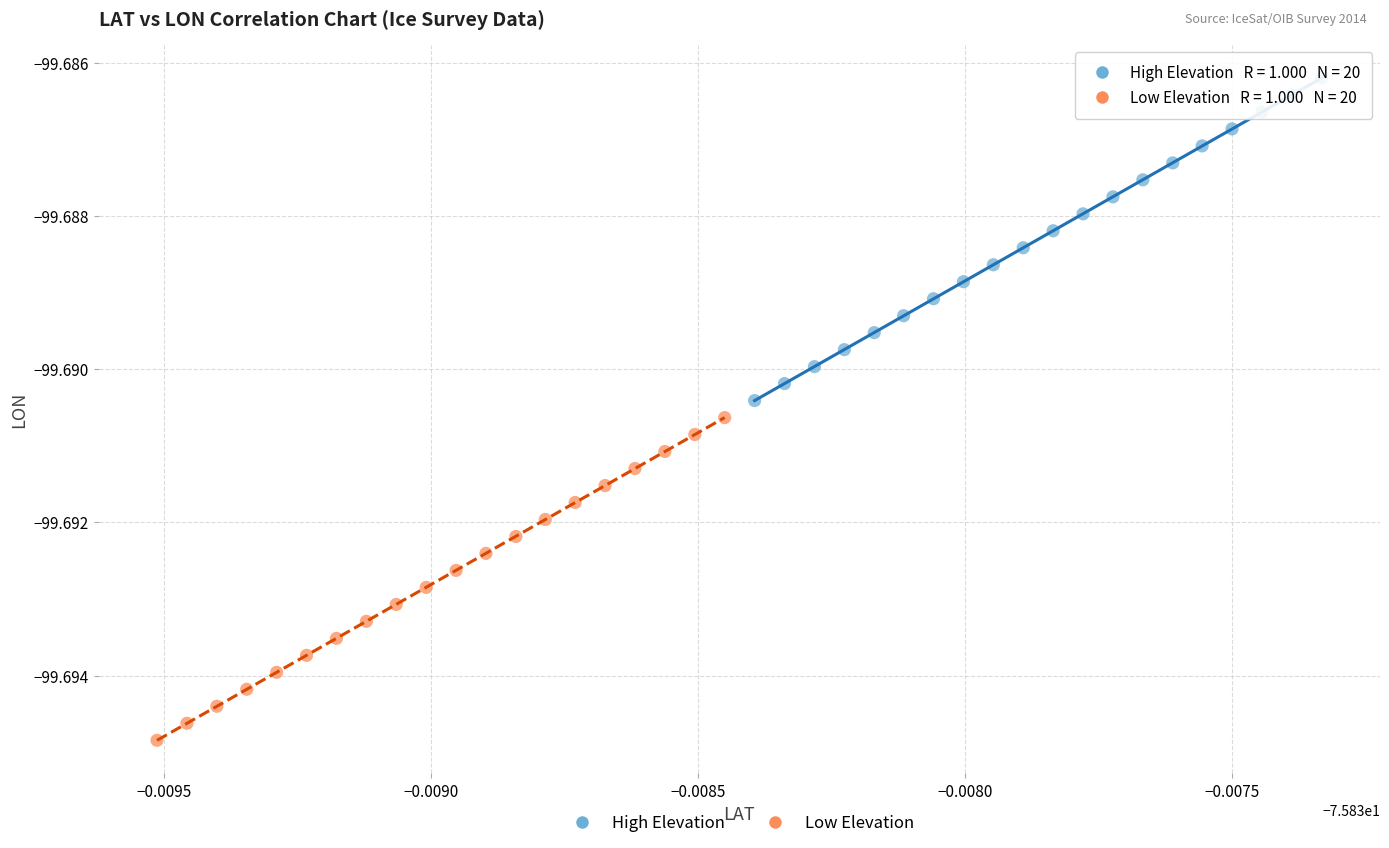

Which series reaches the minimum Y coordinate?

Low Elevation